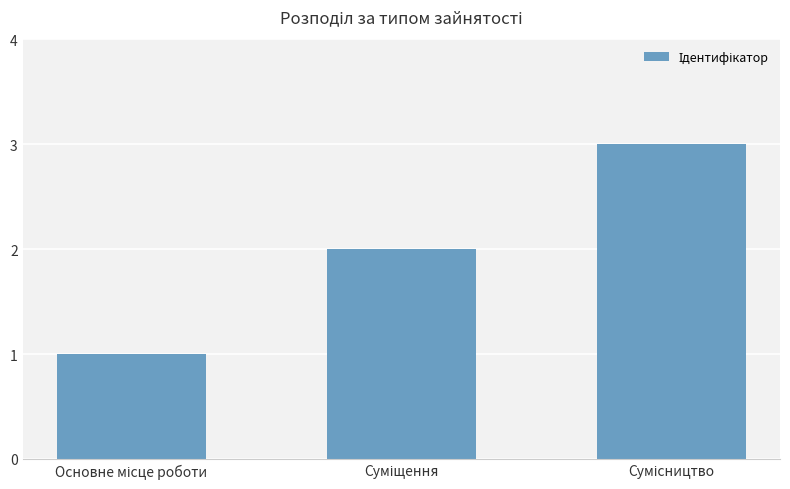

How many distinct data groups are displayed?

1